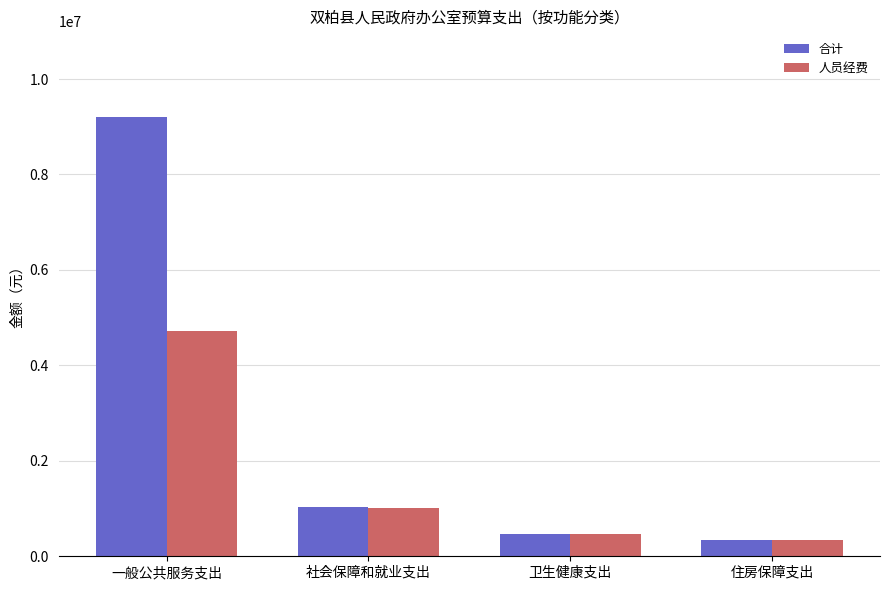

What is the average value of the 人员经费 series?

1634279.8